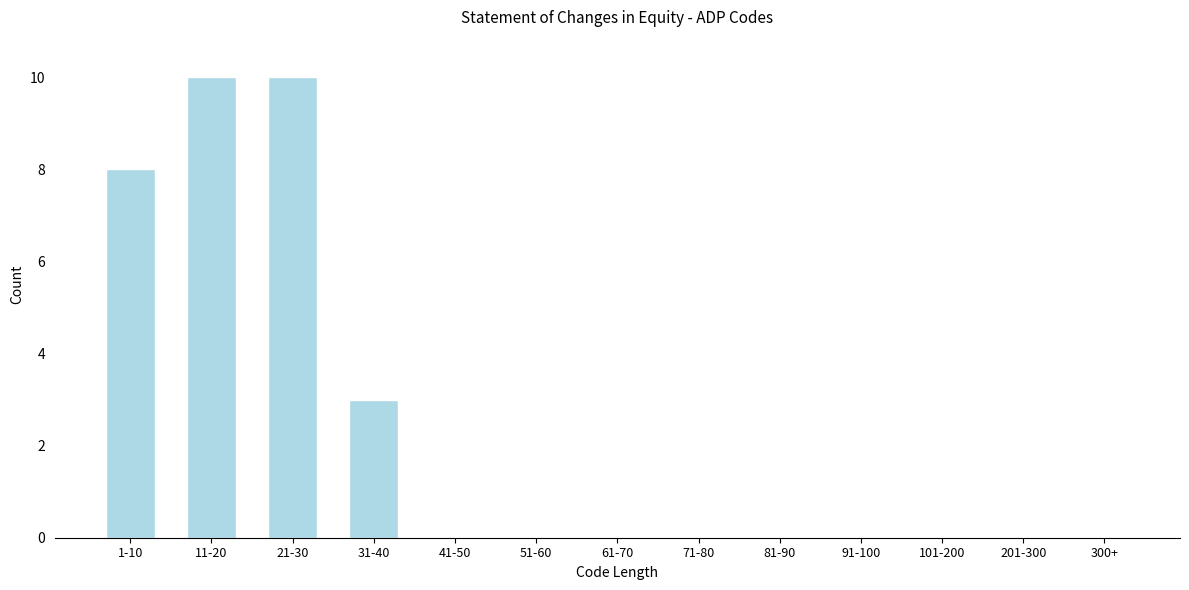

Reading left to right, list all the values displayed in this chart.

1-10=8	11-20=10	21-30=10	31-40=3	41-50=0	51-60=0	61-70=0	71-80=0	81-90=0	91-100=0	101-200=0	201-300=0	300+=0